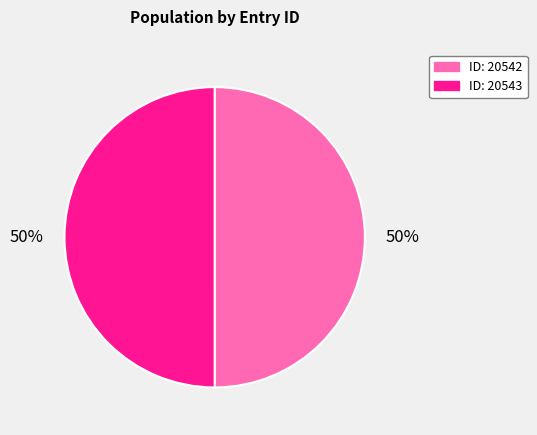

Count the number of slices in the pie.

2